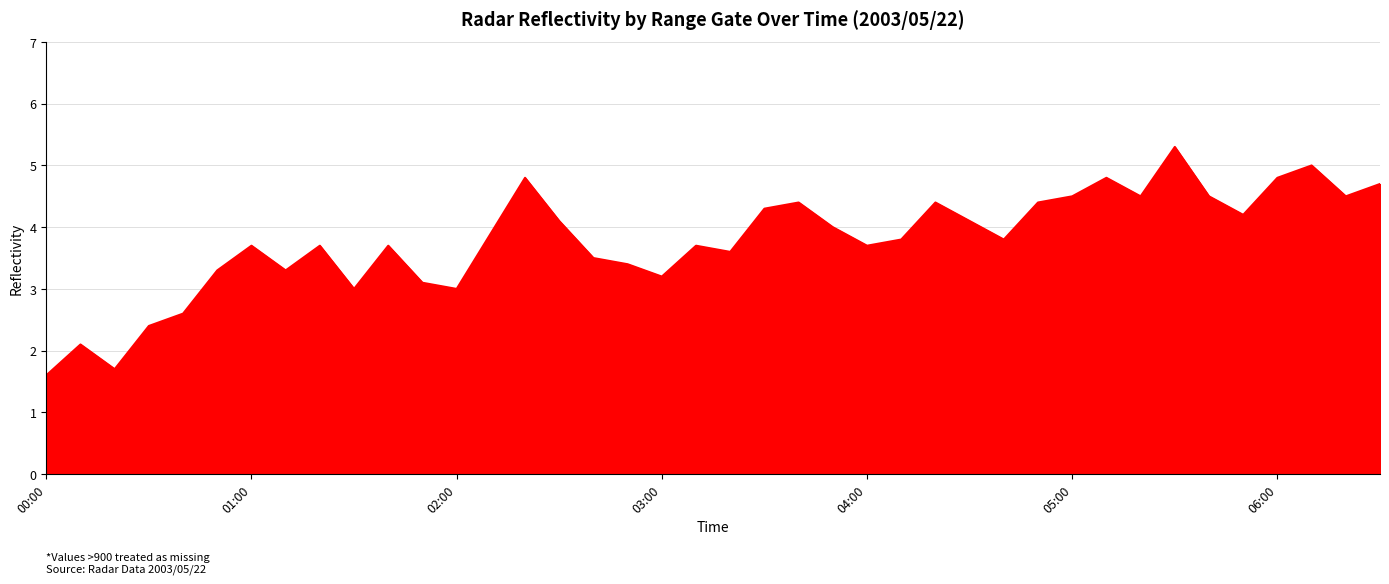

What is the difference between the maximum and minimum values?

3.7